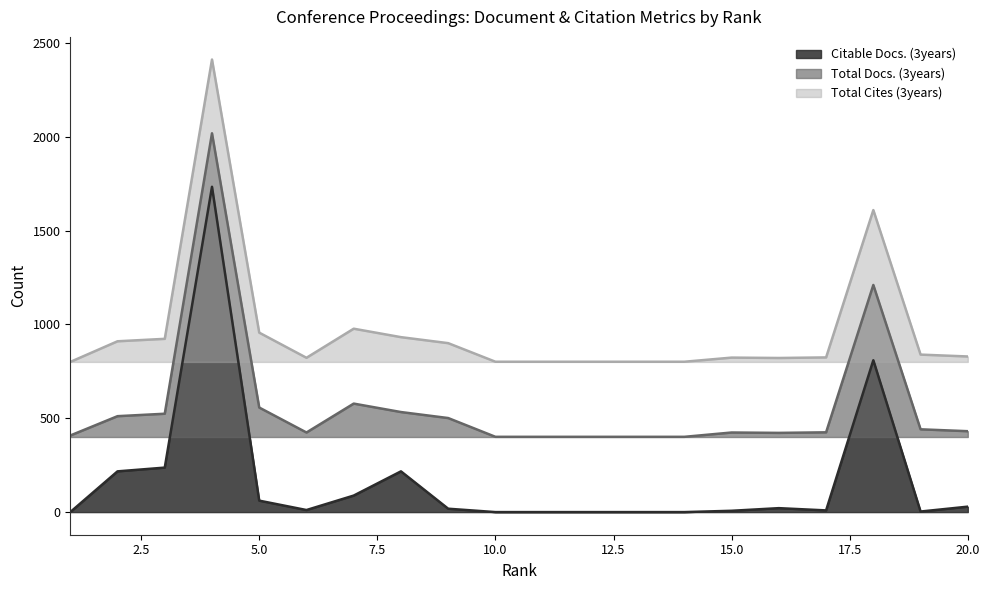

At how many categories does at least one series exceed 1006?

2